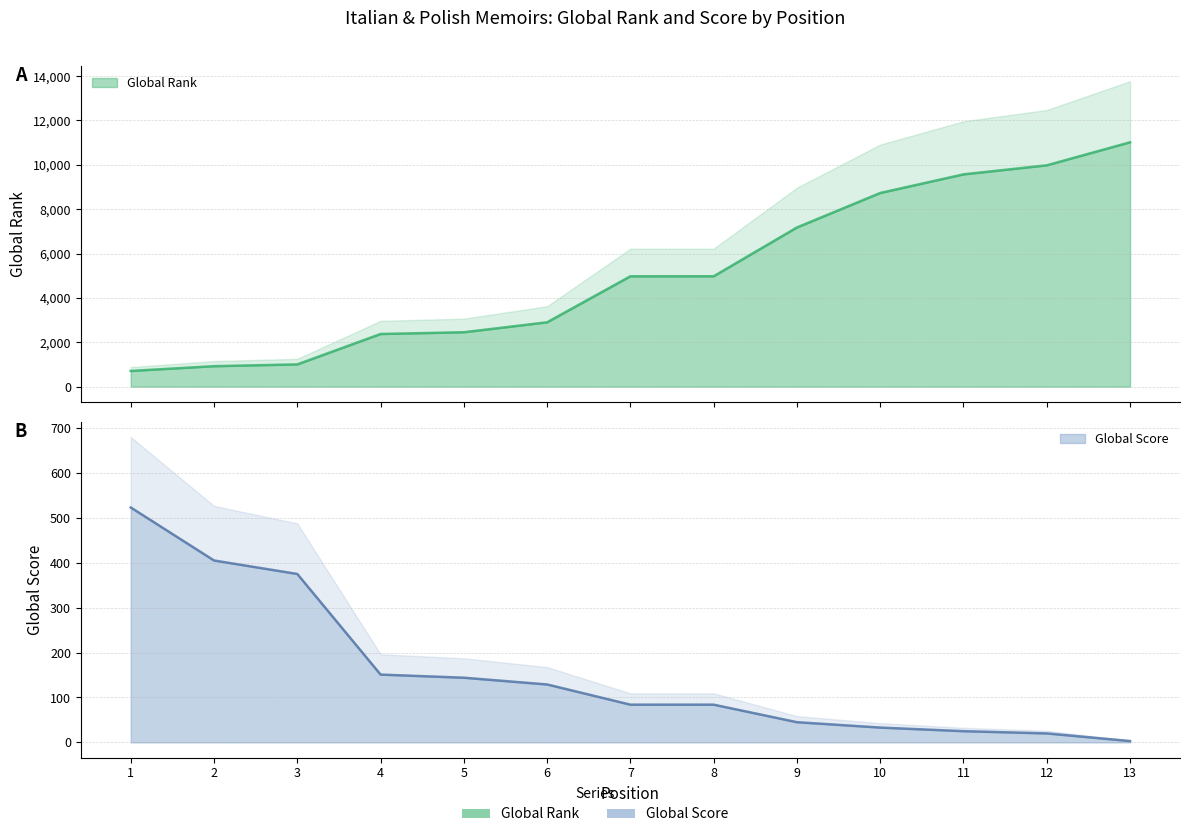

Is the value of Global Rank at 3 greater than the value of Global Score at 1?

Yes